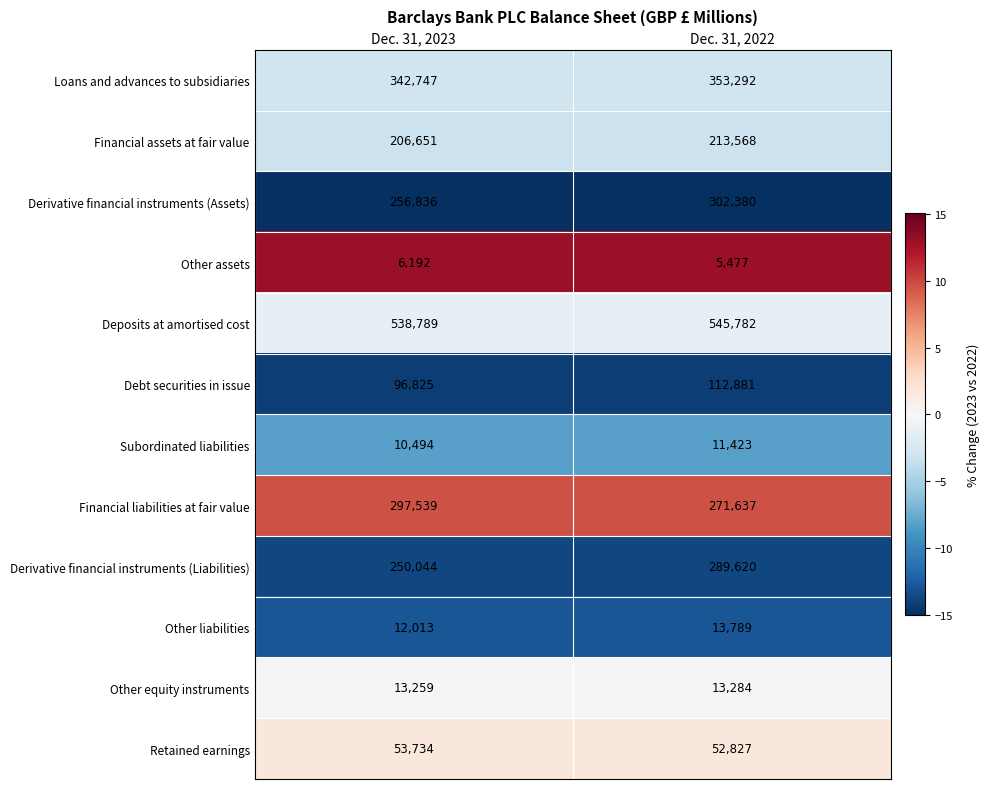

At Dec. 31, 2023, list the series in order from largest to smallest.

Deposits at amortised cost, Loans and advances to subsidiaries, Financial liabilities at fair value, Derivative financial instruments (Assets), Derivative financial instruments (Liabilities), Financial assets at fair value, Debt securities in issue, Retained earnings, Other equity instruments, Other liabilities, Subordinated liabilities, Other assets